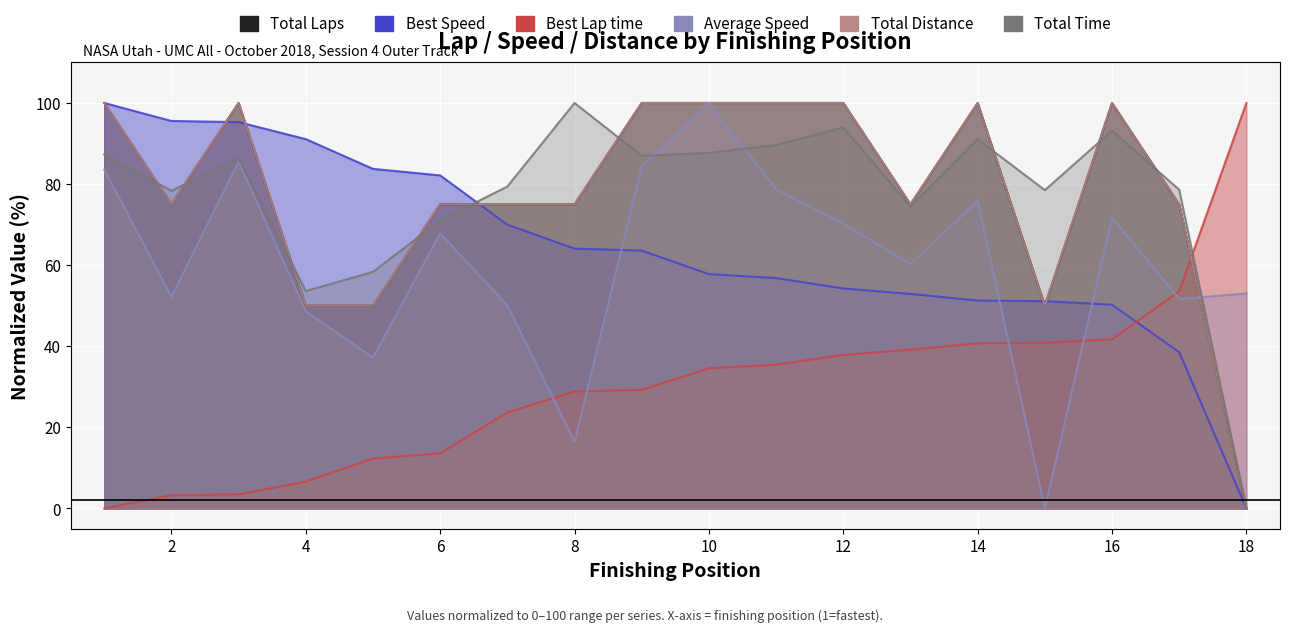

Reading left to right, list all the values displayed in this chart.

Total Laps: 100.0	75.0	100.0	50.0	50.0	75.0	75.0	75.0	100.0	100.0	100.0	100.0	75.0	100.0	50.0	100.0	75.0	0.0
Total Time: 87.3	78.3	86.4	53.6	58.3	71.0	79.4	100.0	87.0	87.7	89.6	94.0	74.4	91.1	78.5	93.2	78.6	0.0
Best Lap time: 0.0	3.2	3.5	6.6	12.3	13.6	23.7	28.8	29.3	34.6	35.4	37.9	39.1	40.7	40.9	41.7	53.5	100.0
Best Speed: 100.0	95.6	95.3	91.1	83.8	82.1	70.0	64.1	63.6	57.8	56.8	54.2	52.9	51.3	51.1	50.2	38.5	0.0
Average Speed: 83.6	52.2	85.5	48.6	37.2	67.8	50.1	16.5	84.3	100.0	78.8	70.2	60.3	75.9	0.0	71.8	51.7	53.0
Total Distance: 100.0	75.0	100.0	50.0	50.0	75.0	75.0	75.0	100.0	100.0	100.0	100.0	75.0	100.0	50.0	100.0	75.0	0.0